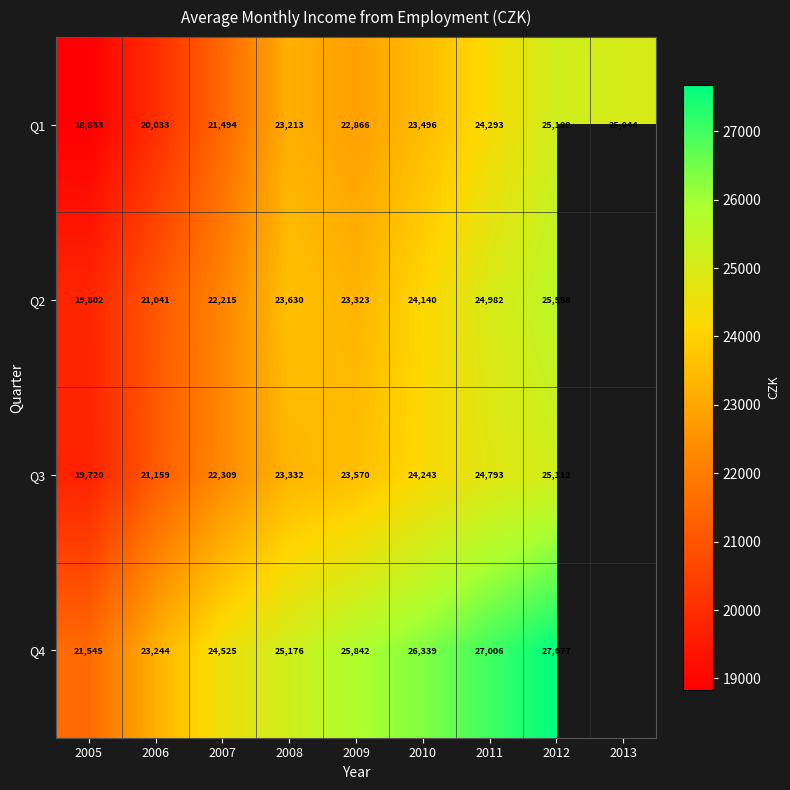

Is the value of Q3 at 2006 greater than the value of Q4 at 2009?

No